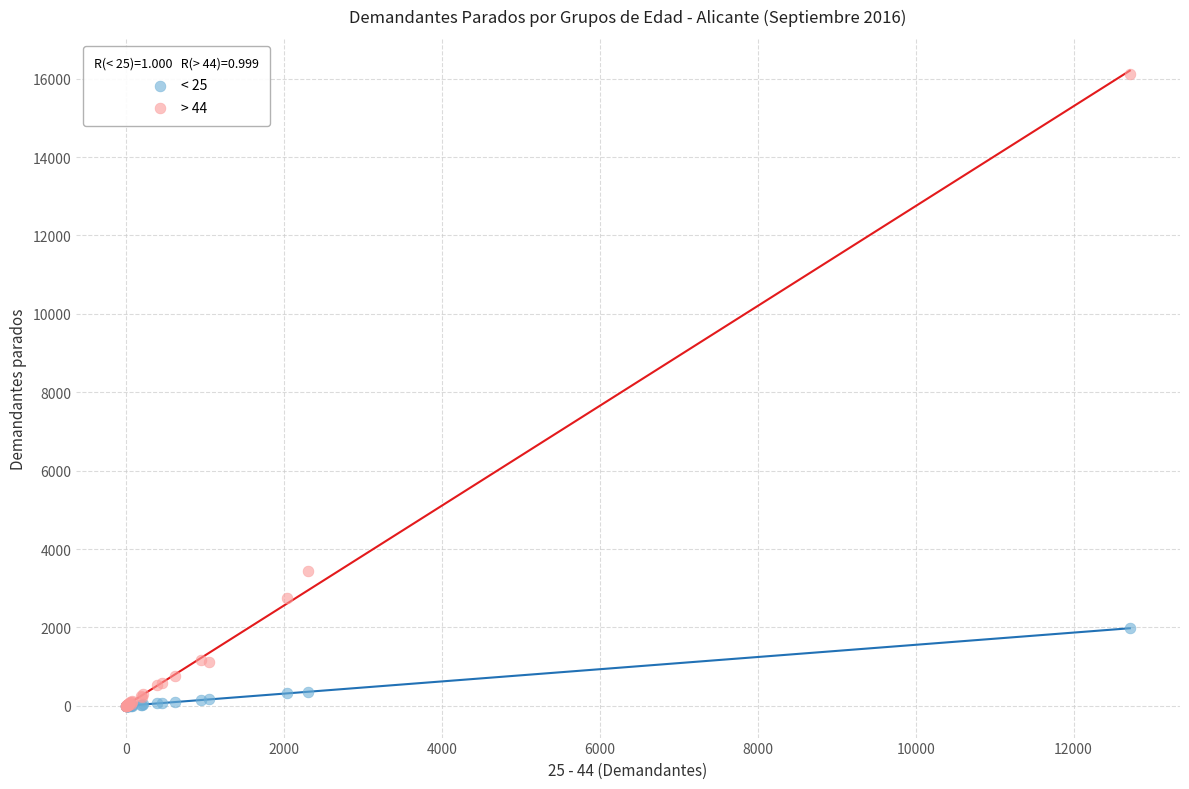

Across all series, what Y value is closest to 8058?

3439